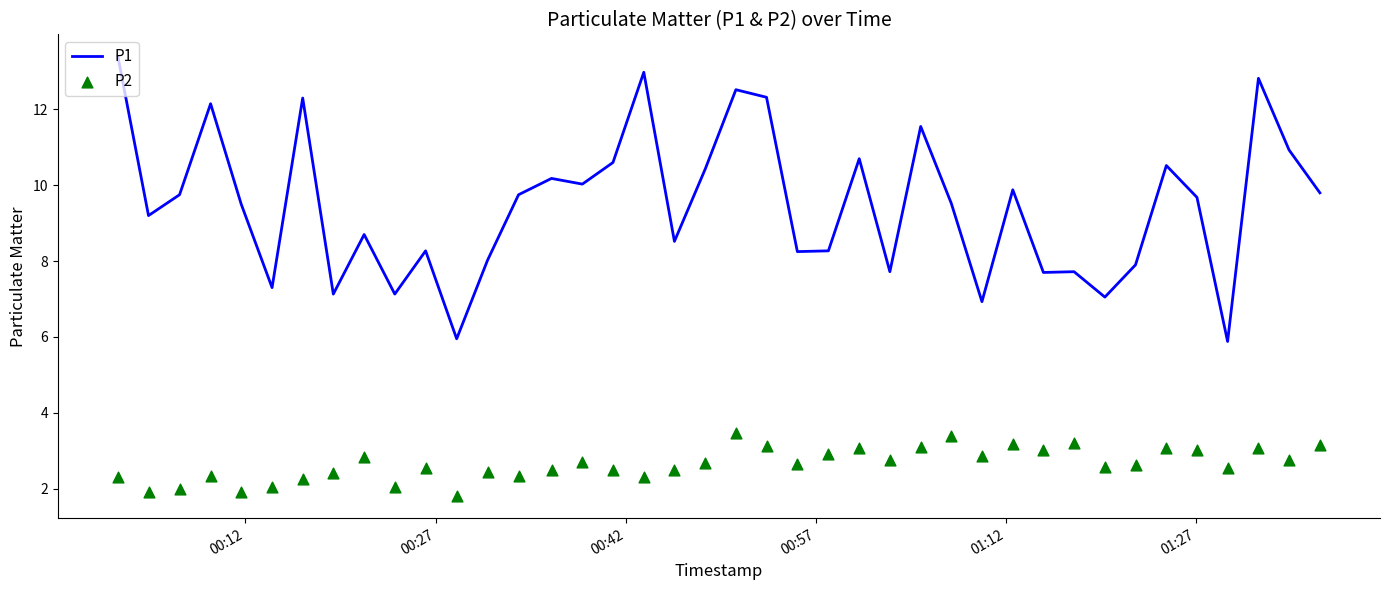

Which series has the largest total across all categories?

P1